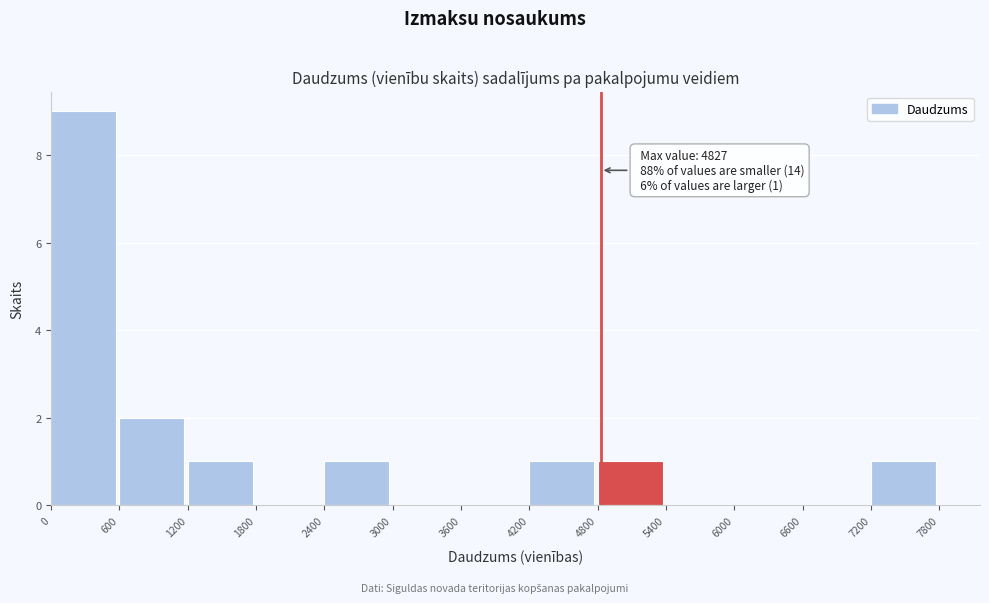

Which range on the x-axis has the tallest bar?

0 to 600